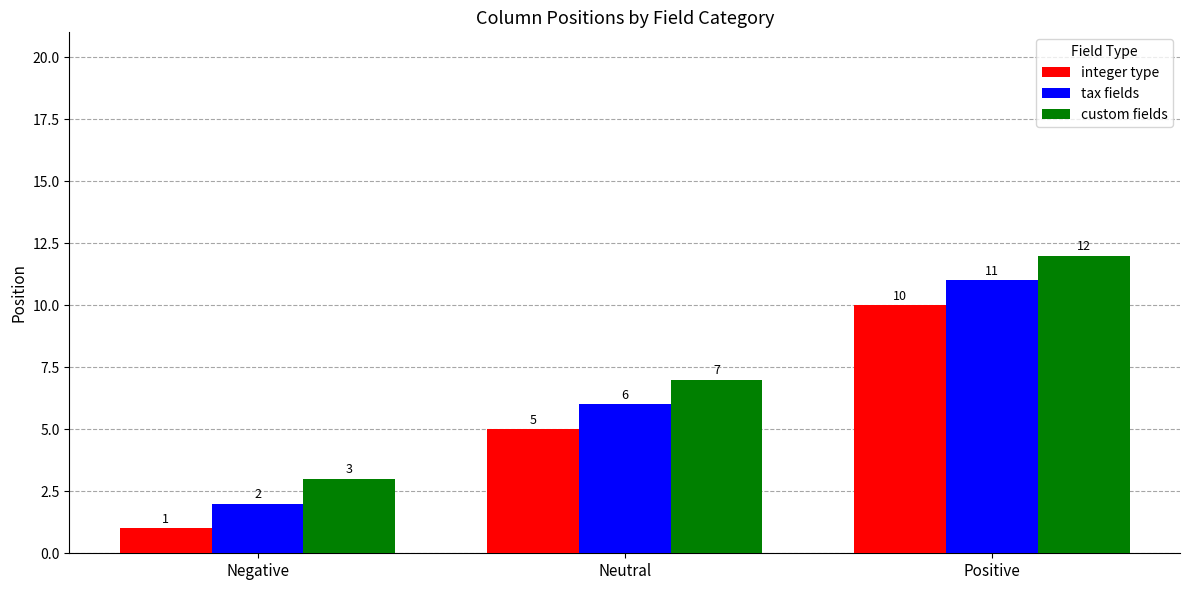

What is the spread (max minus min) of values at Neutral?

2